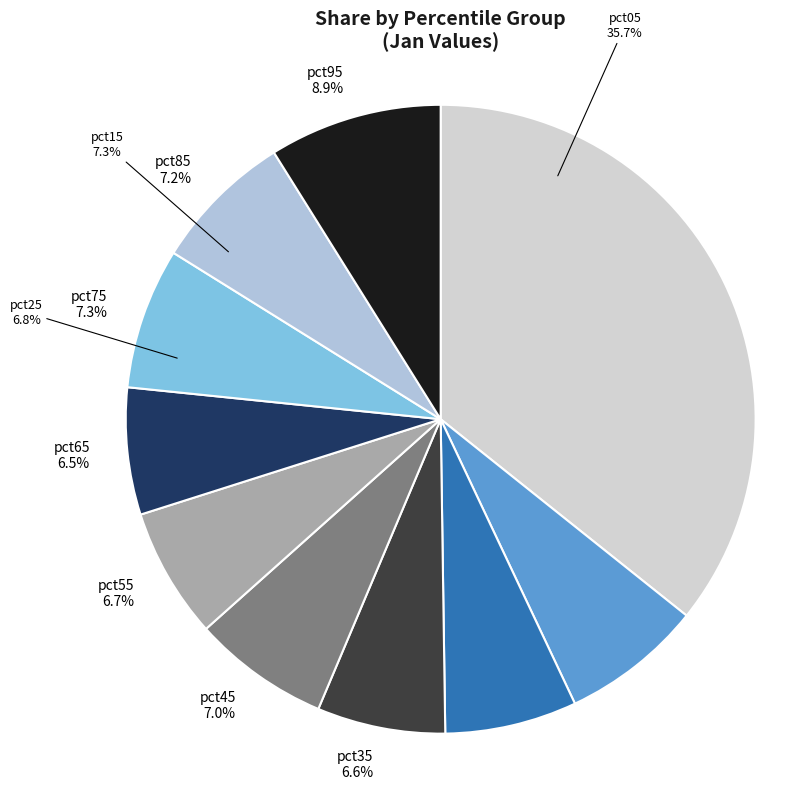

What is the largest slice in the pie chart?

pct05